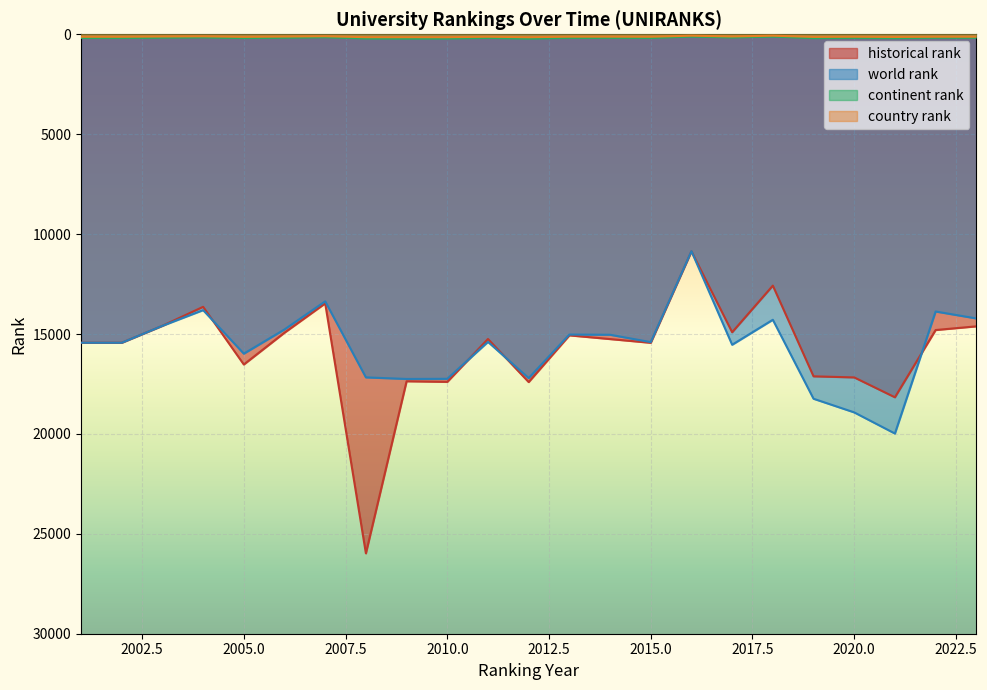

How many values in the historical rank series are below 15253?

11